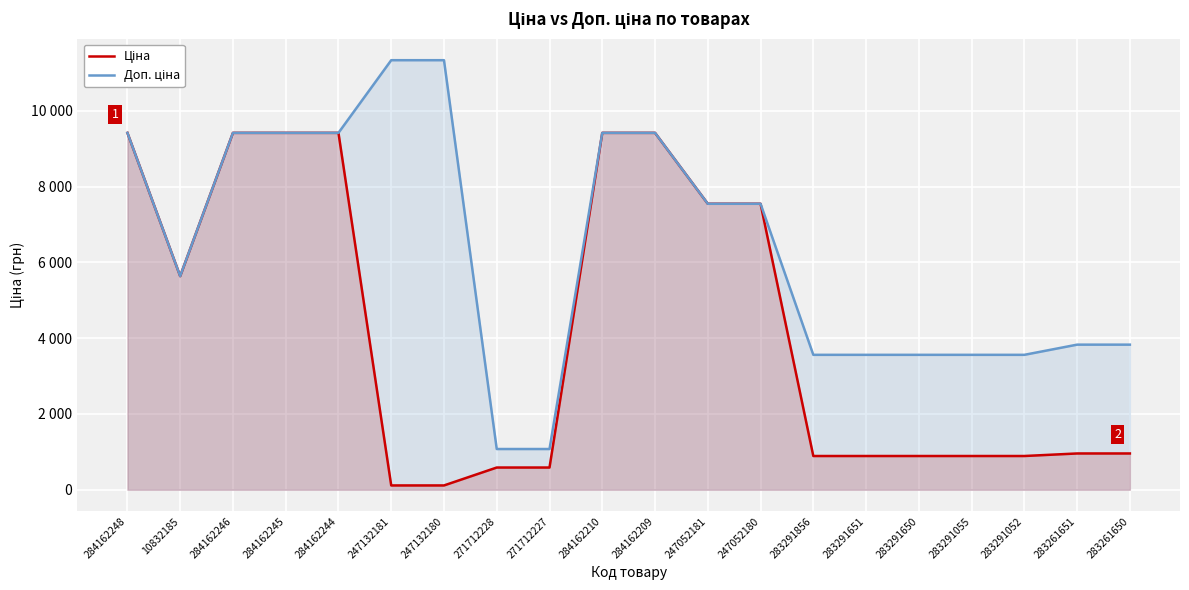

How many data points in Ціна are less than 957?

9